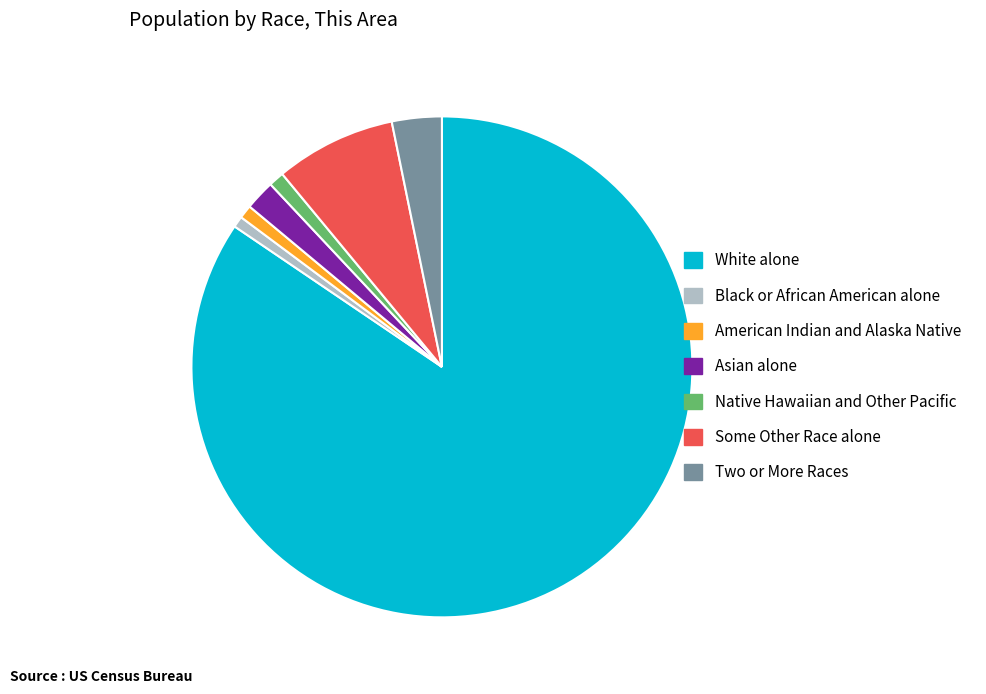

Do Two or More Races and Native Hawaiian and Other Pacific together represent more than half of the pie?

No